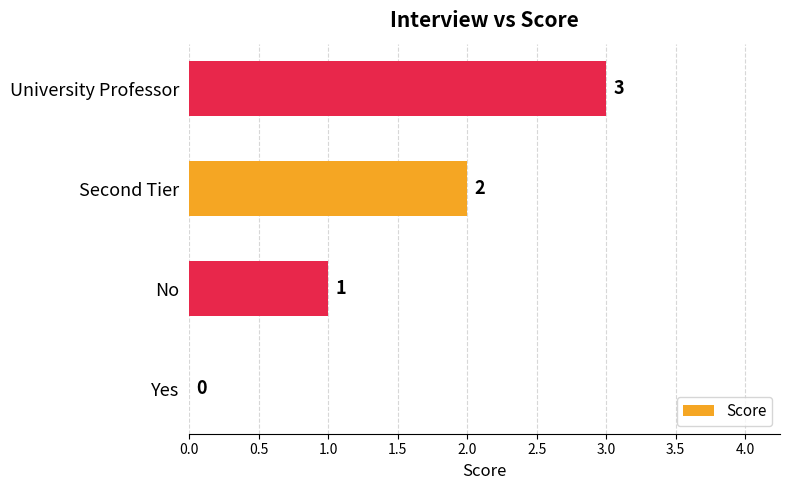

What is the sum of all values?

6